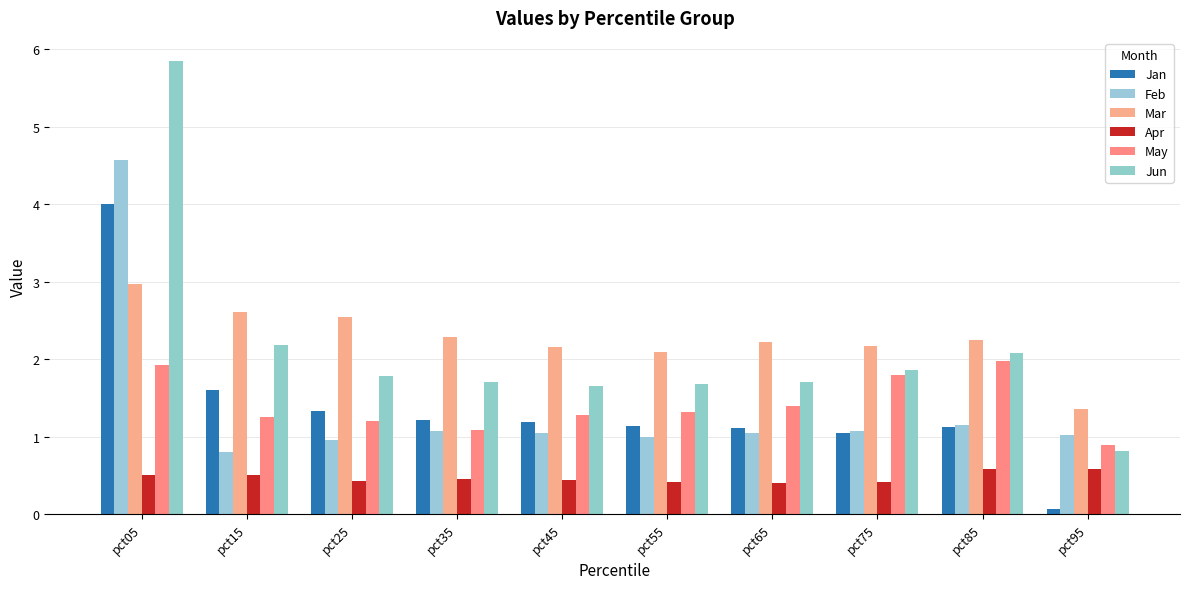

How many categories are shown in the chart?

10